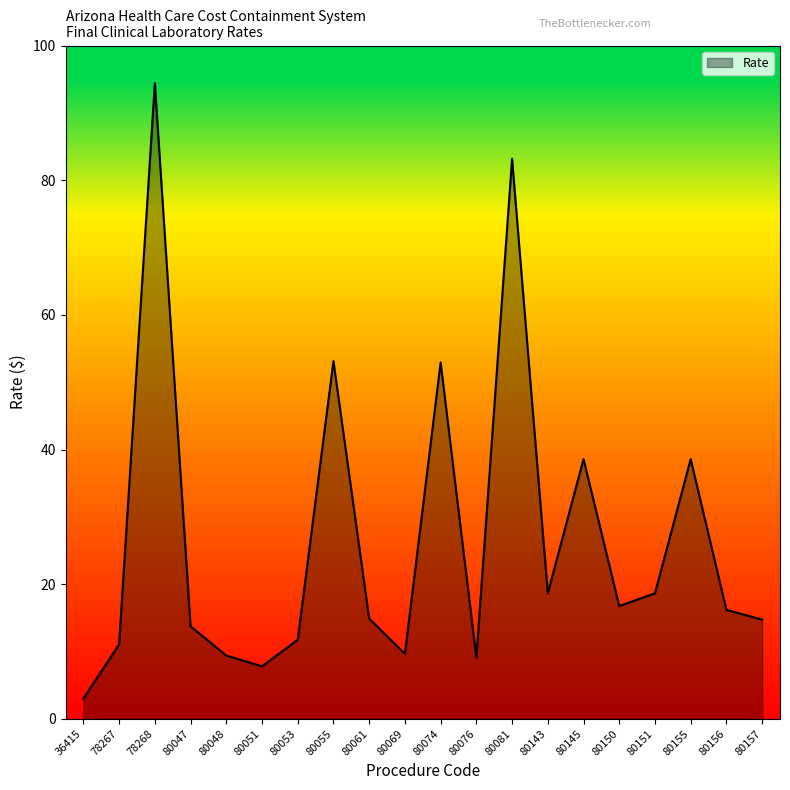

True or false: the data shows 52.9 at 80074.

True